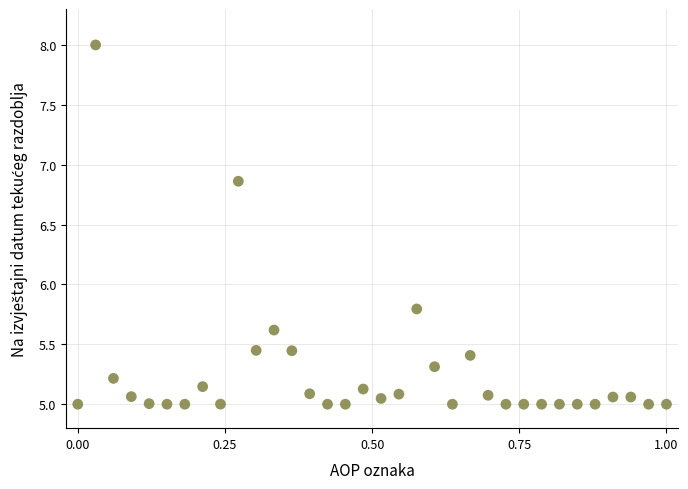

What Y value in the scatter plot is closest to 6?

5.8